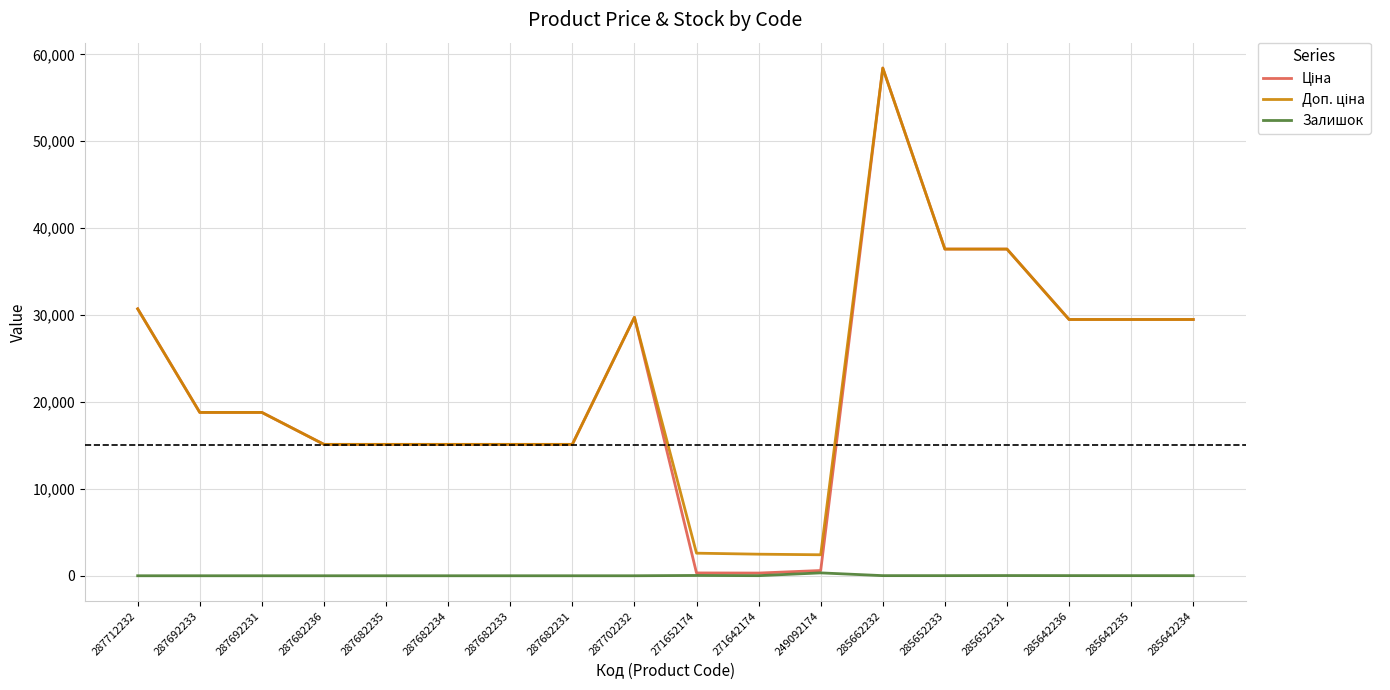

What is the spread (max minus min) of values at 287682235?

15120.0